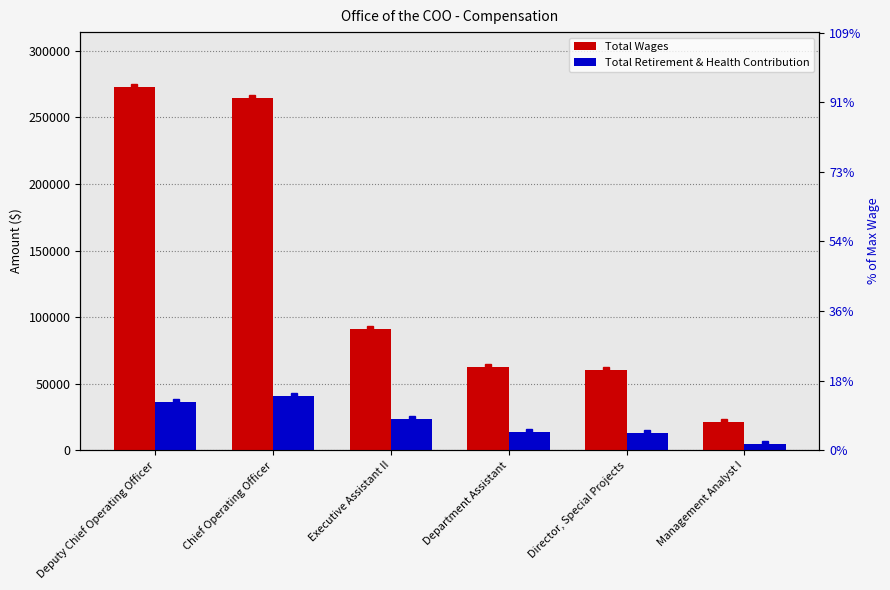

How many bars are there in total?

12